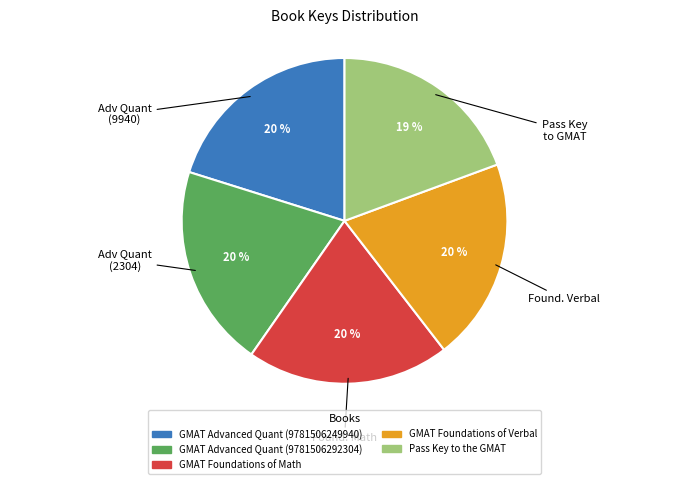

Count the number of slices in the pie.

5